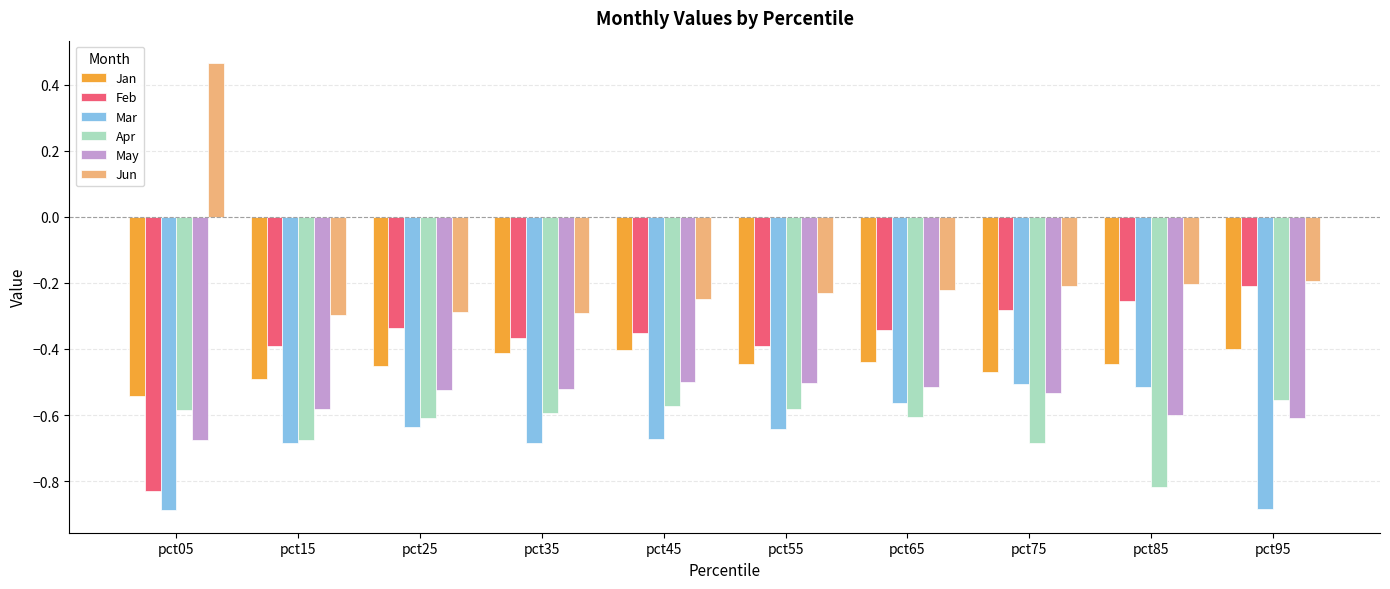

What is the total value across all series at pct65?

-2.7